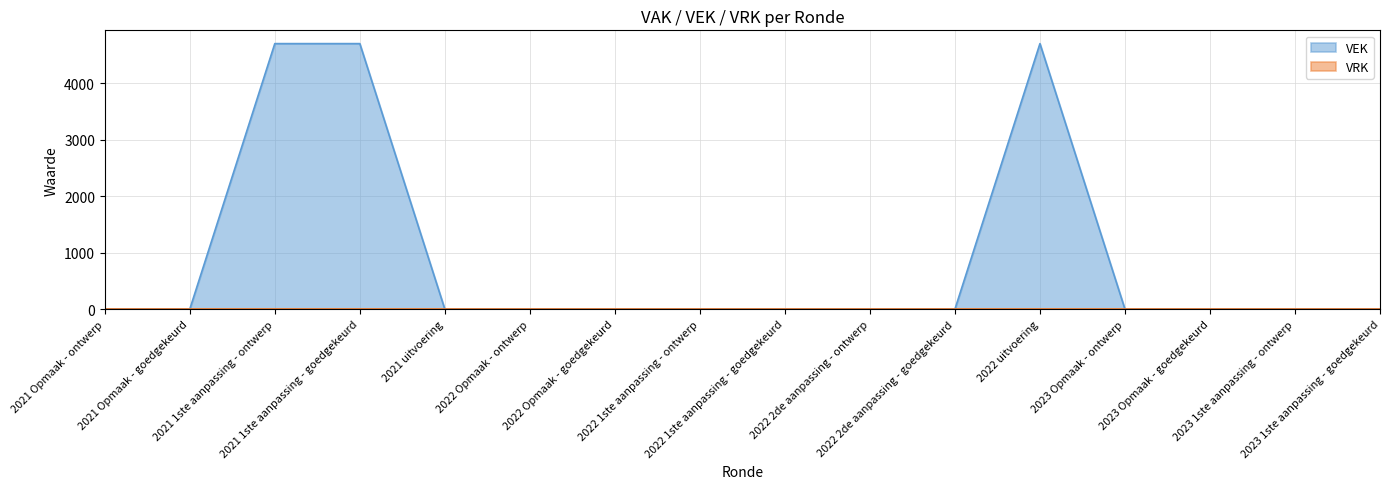

Rank the categories by value from highest to lowest.

2021 1ste aanpassing - ontwerp, 2021 1ste aanpassing - goedgekeurd, 2022 uitvoering, 2021 Opmaak - ontwerp, 2021 Opmaak - goedgekeurd, 2021 uitvoering, 2022 Opmaak - ontwerp, 2022 Opmaak - goedgekeurd, 2022 1ste aanpassing - ontwerp, 2022 1ste aanpassing - goedgekeurd, 2022 2de aanpassing - ontwerp, 2022 2de aanpassing - goedgekeurd, 2023 Opmaak - ontwerp, 2023 Opmaak - goedgekeurd, 2023 1ste aanpassing - ontwerp, 2023 1ste aanpassing - goedgekeurd